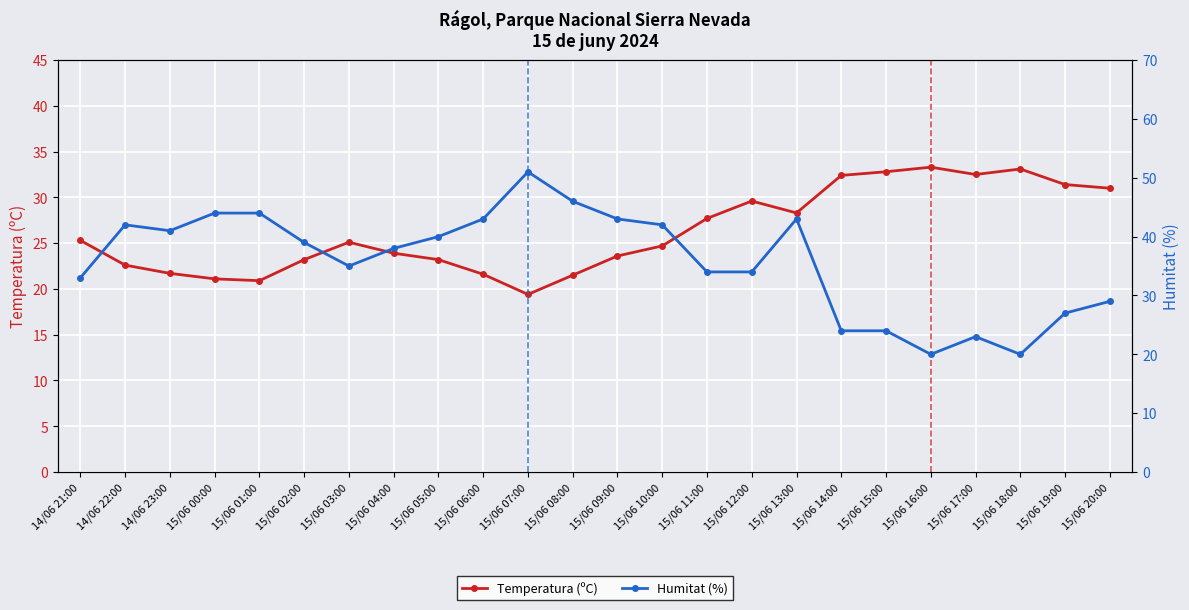

At which category does Humitat (%) reach its first local peak?

14/06 22:00